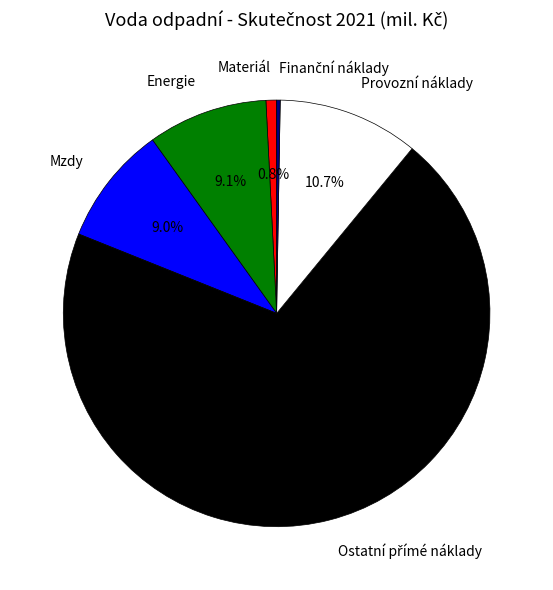

What portion of the pie excludes Mzdy?

91.0%